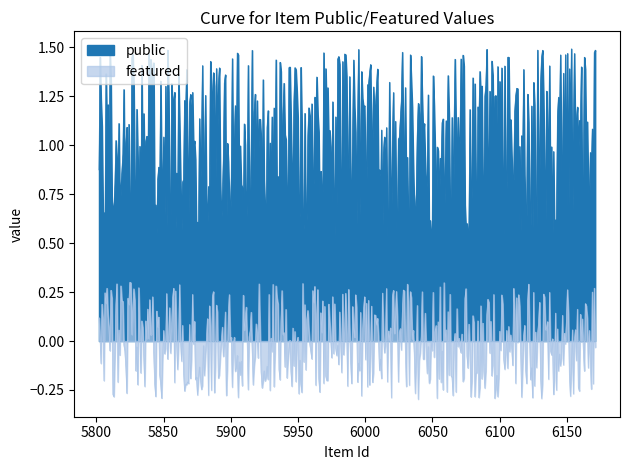

How many lines are shown in the chart?

2